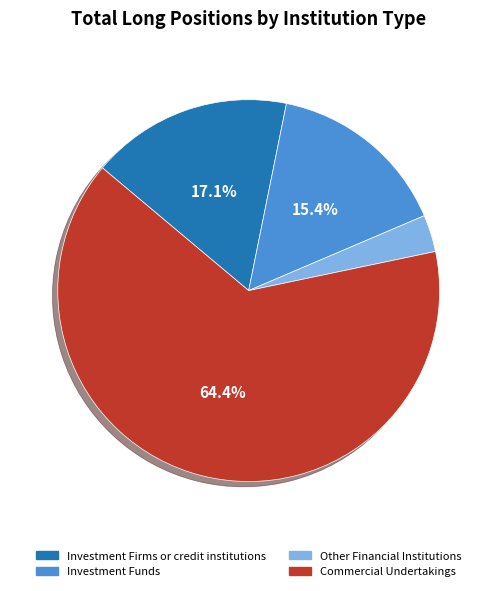

What is the ratio of the value at Investment Firms or credit institutions to the value at Commercial Undertakings?

0.3